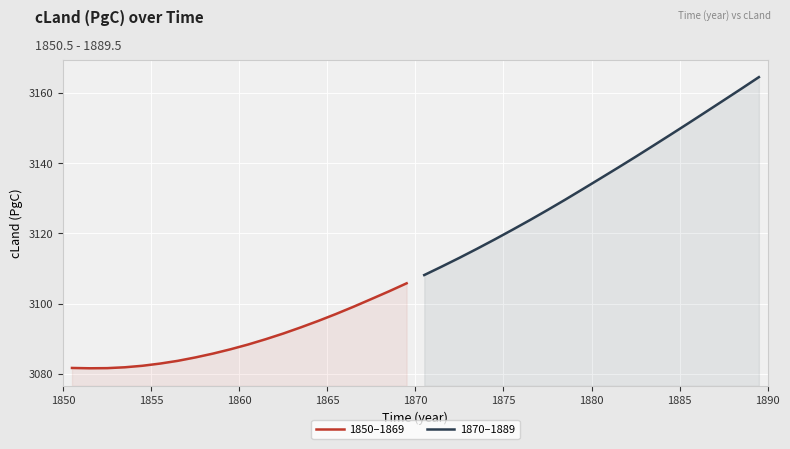

True or false: 1870–1889 and 1850–1869 cross at least once.

False